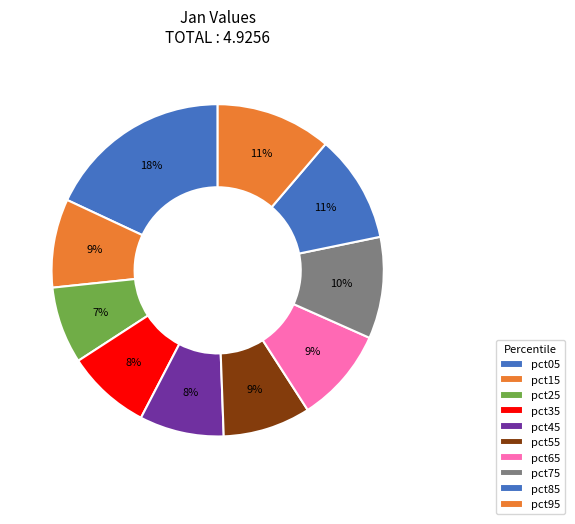

Count the number of slices in the pie.

10